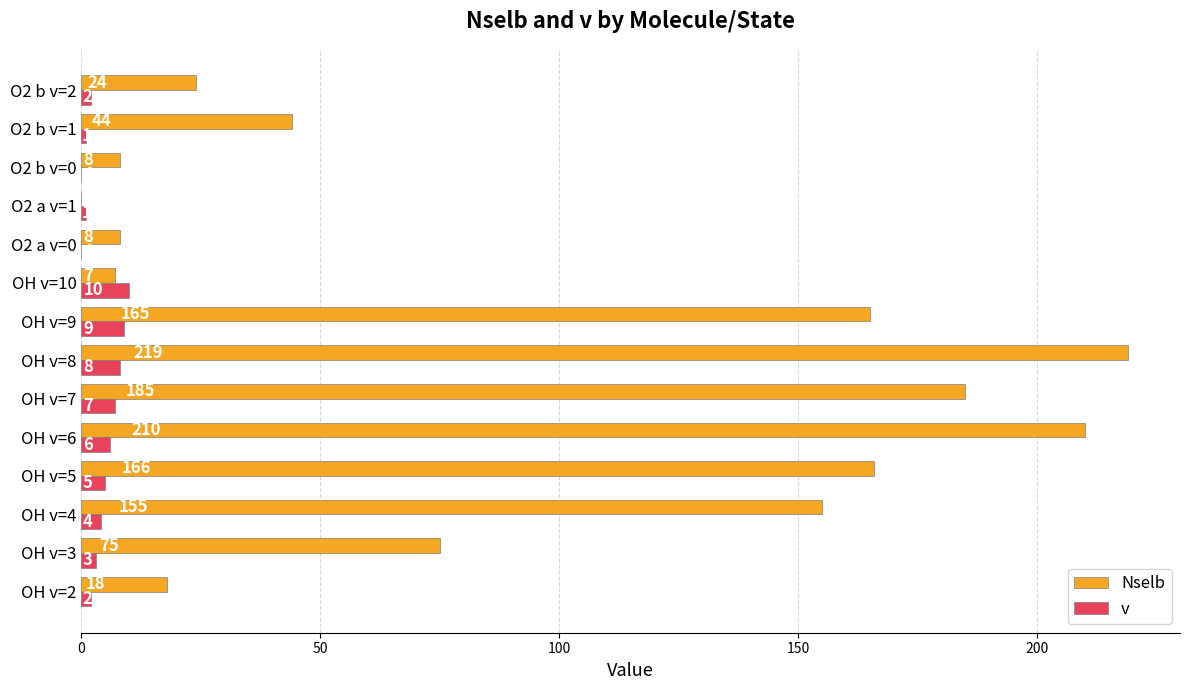

Is the value of Nselb at OH v=2 greater than the value of v at OH v=8?

Yes